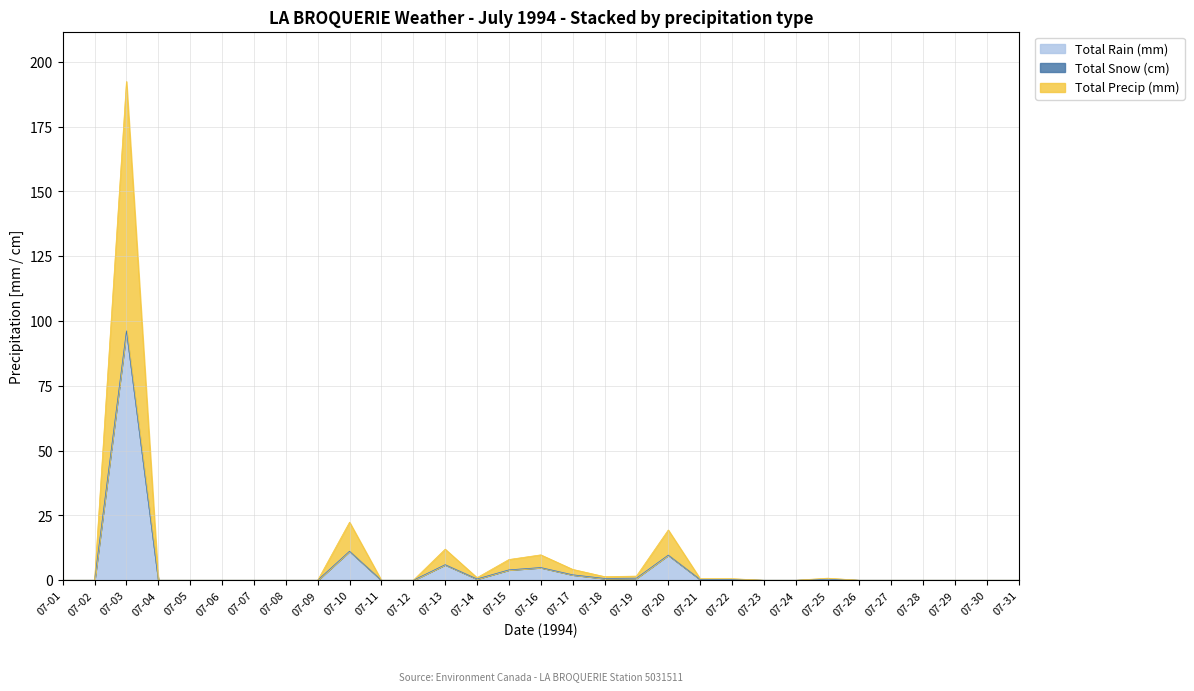

At which category does Total Rain (mm) reach its first local peak?

07-03